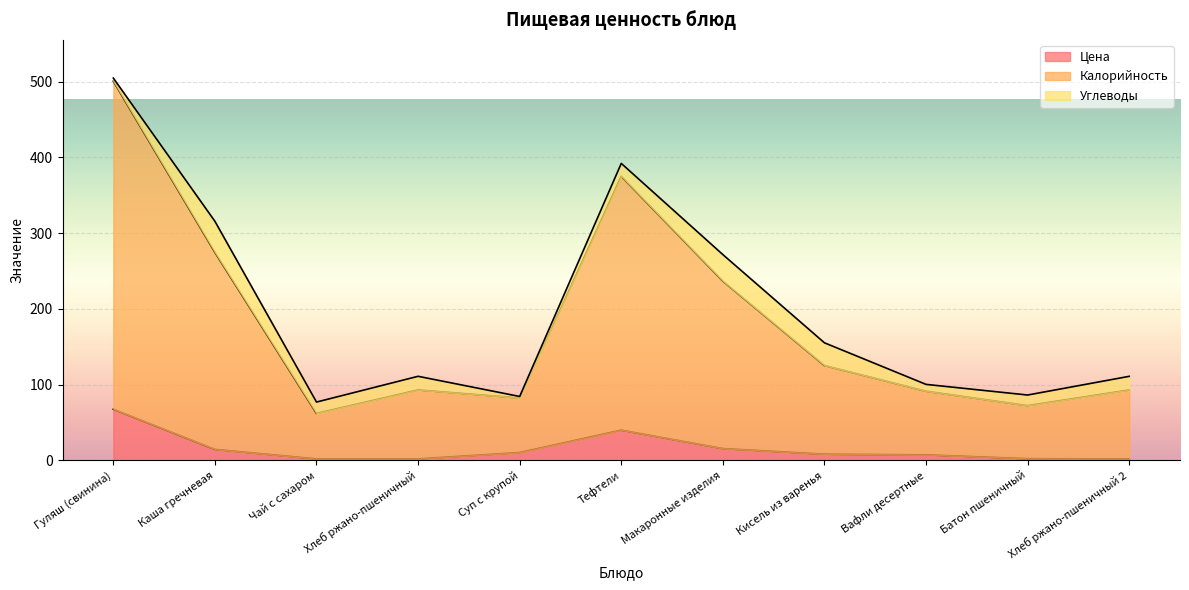

True or false: Цена and Калорийность intersect in this chart.

False